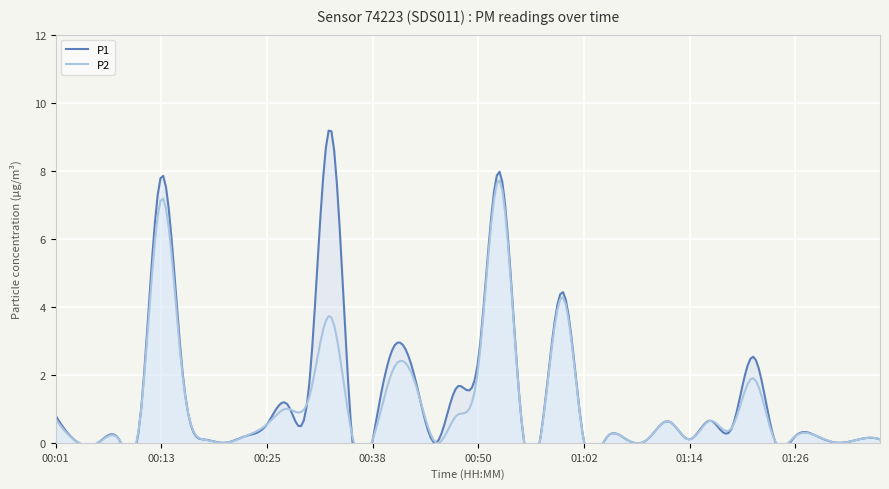

True or false: P2 and P1 cross at least once.

False